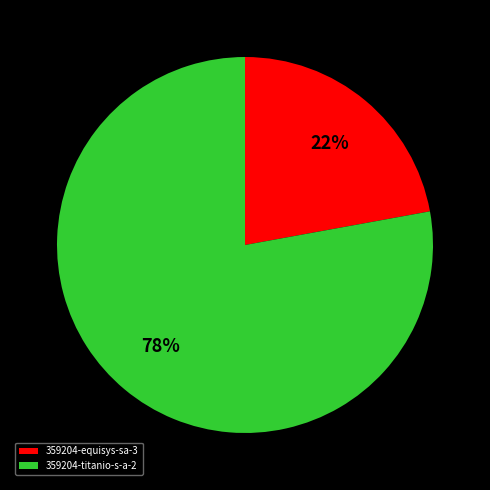

Which slice is the smallest?

359204-equisys-sa-3